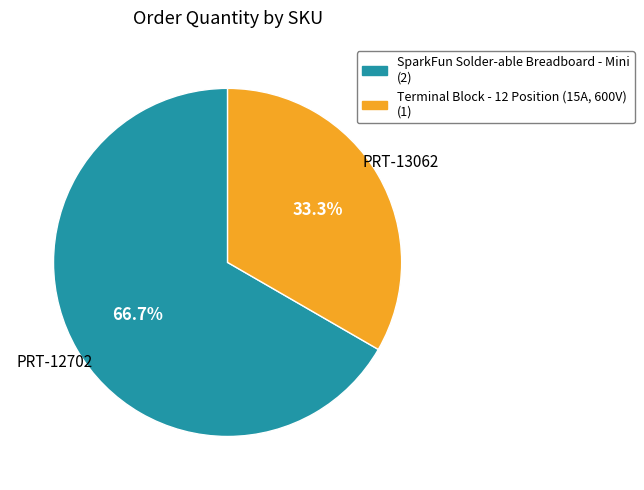

Is there any slice that represents more than half of the pie?

Yes